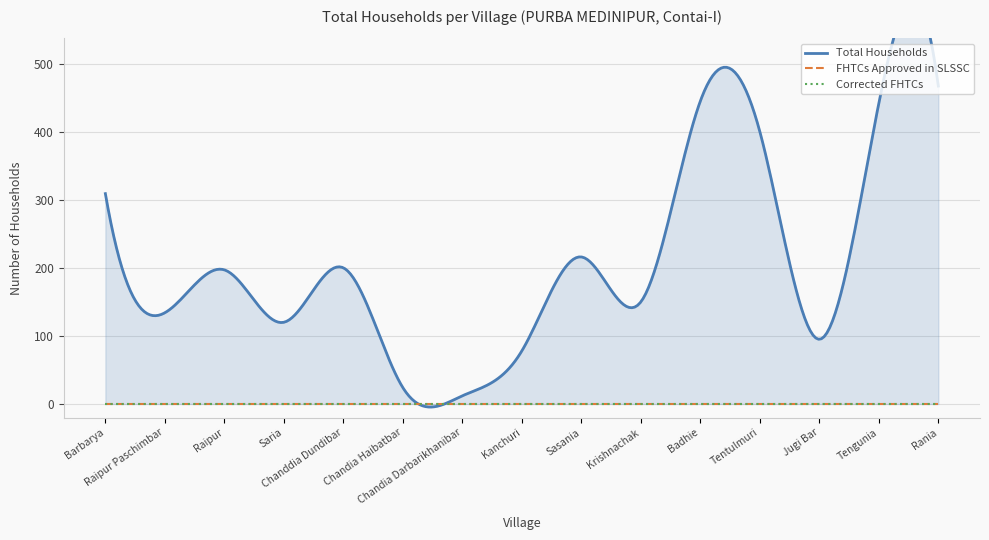

True or false: FHTCs approved in SLSSC and Total Households intersect in this chart.

False